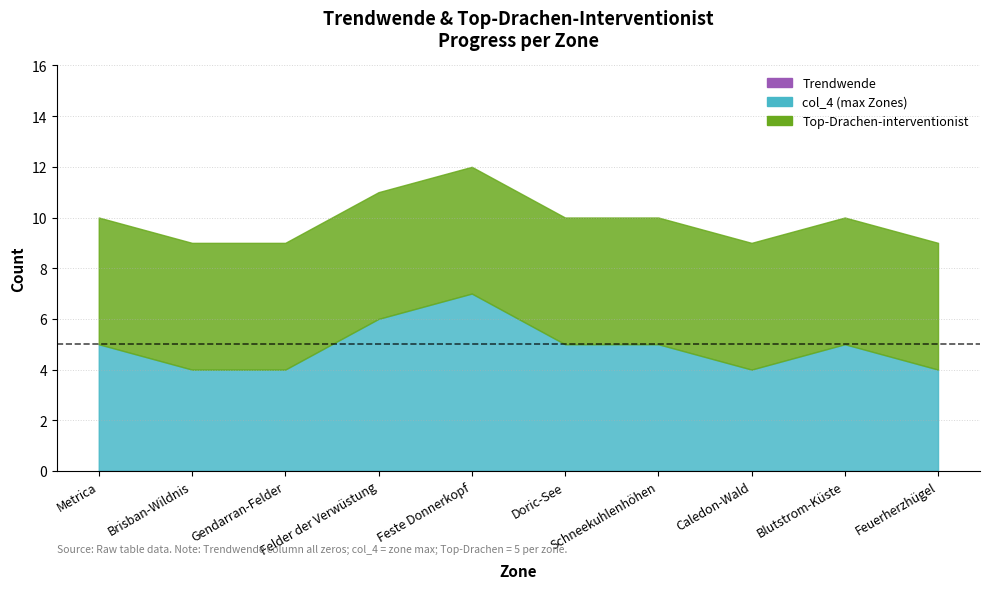

True or false: col_4 (max) has a value of 5 at Doric-See.

True